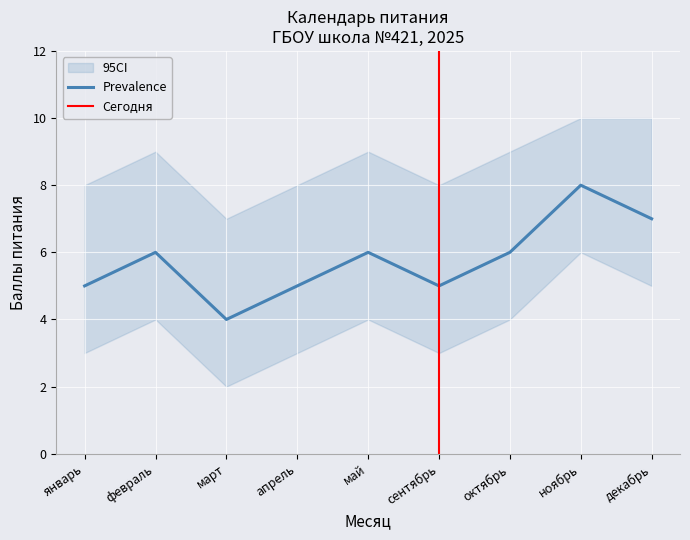

What value does the Prevalence series have at май?

6